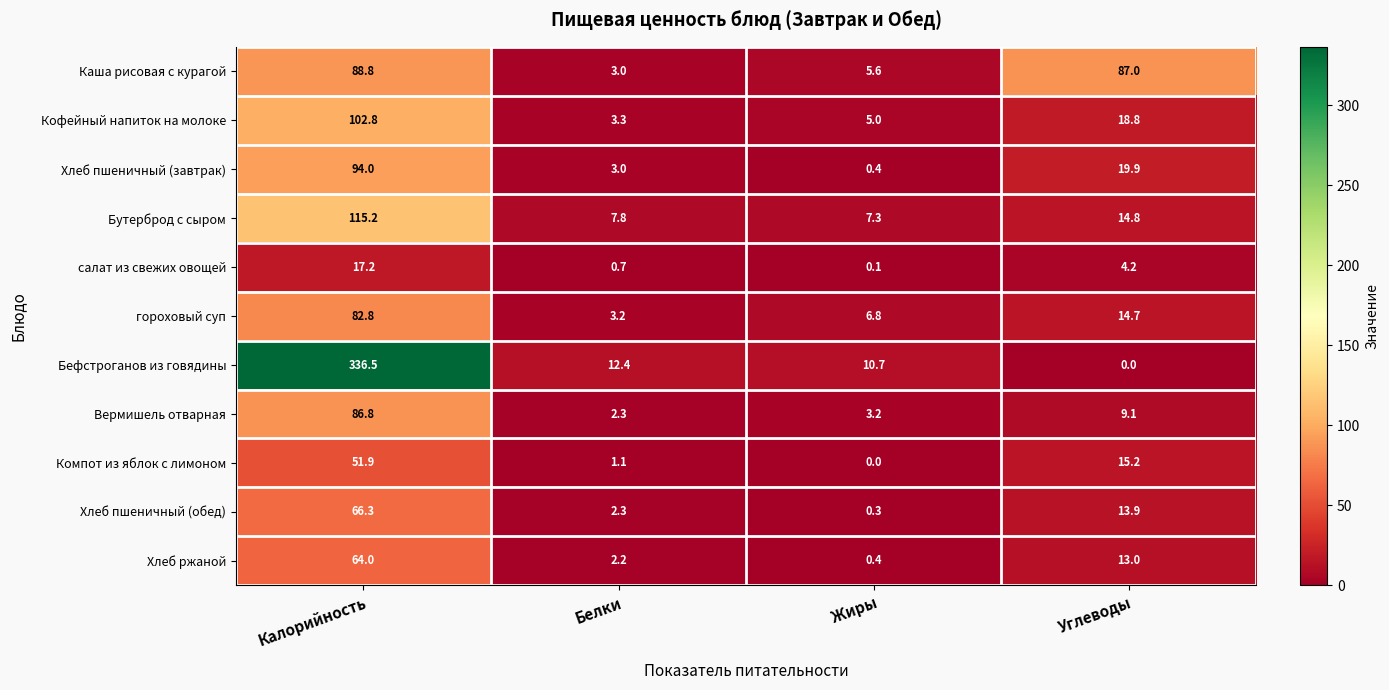

What is the difference between the maximum and minimum values in the Бутерброд с сыром series?

107.9